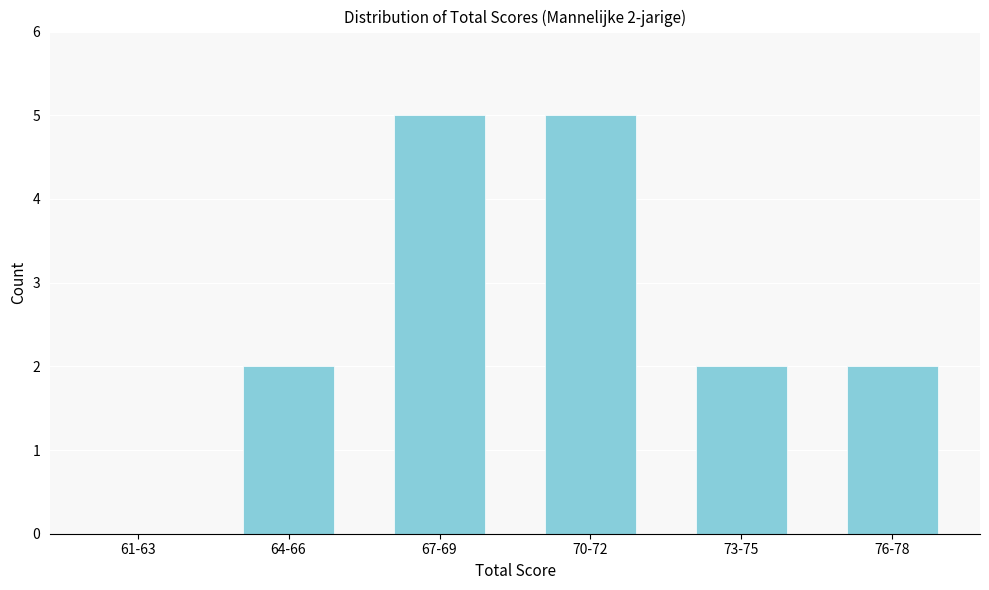

Reading left to right, transcribe all the data shown in this chart.

61-63=0	64-66=2	67-69=5	70-72=5	73-75=2	76-78=2